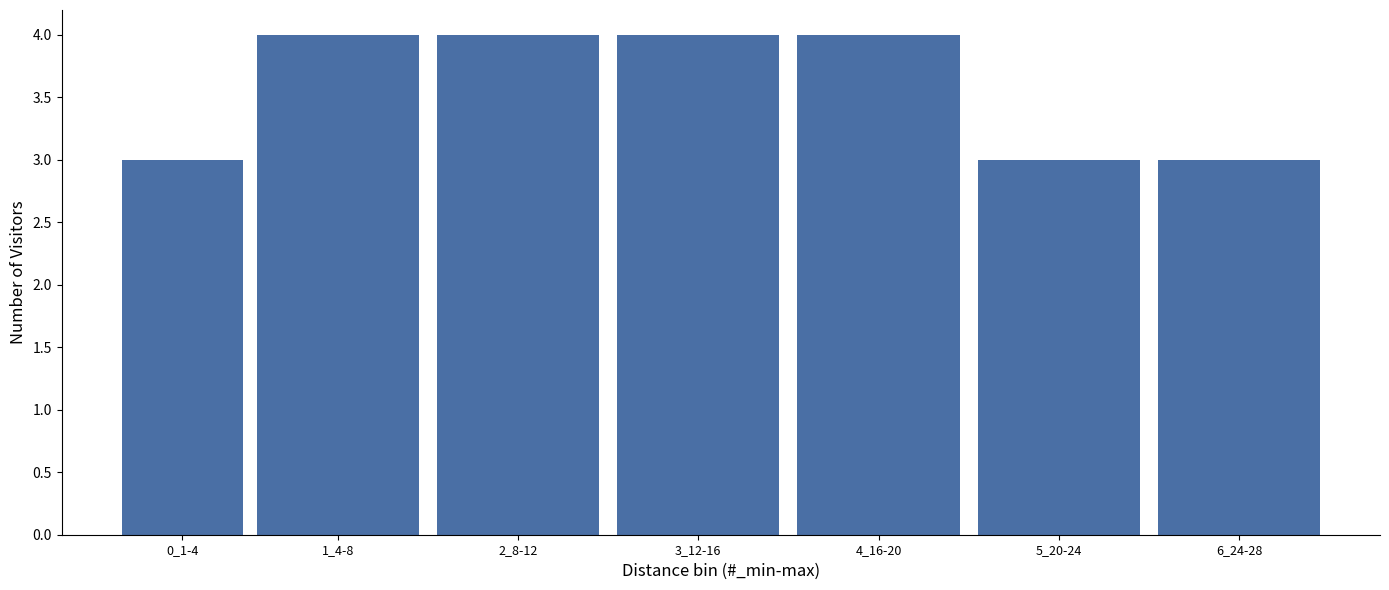

Reading right to left, extract all data points from this chart.

3	3	4	4	4	4	3